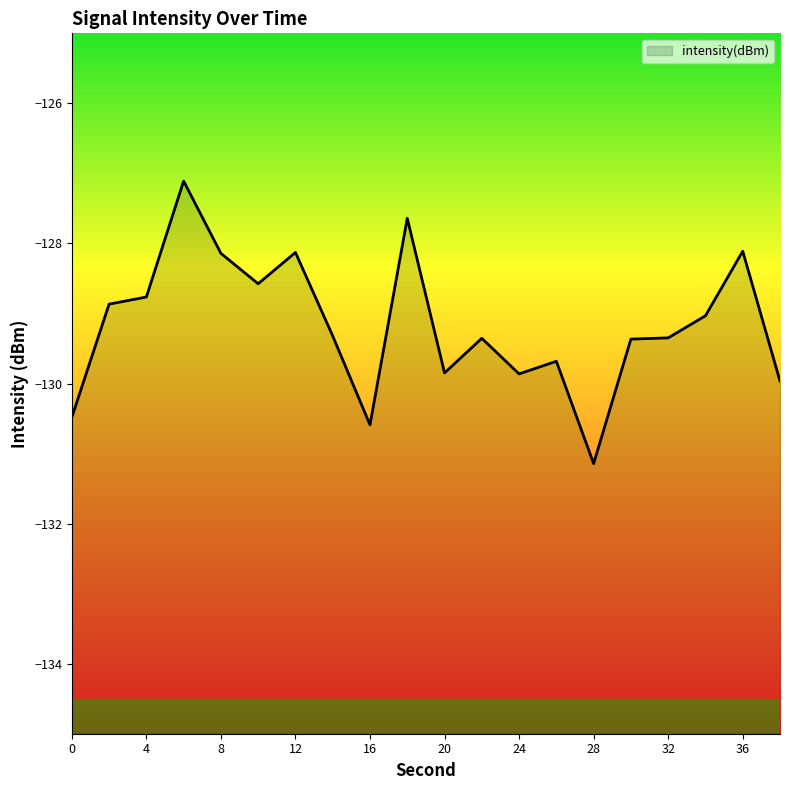

How many interior local valleys (lower than both neighbors) does the data have?

5